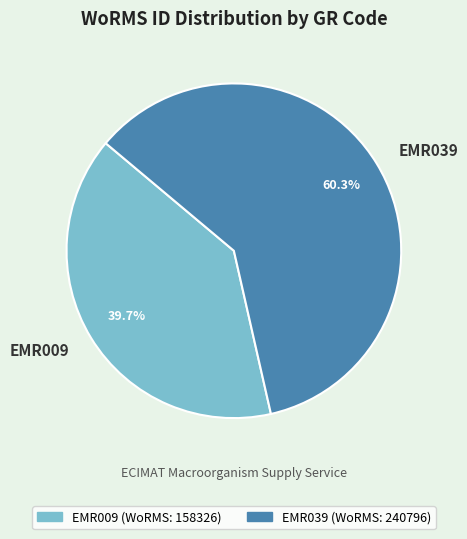

Combined, what portion of the pie is EMR039 and EMR009?

100.0%